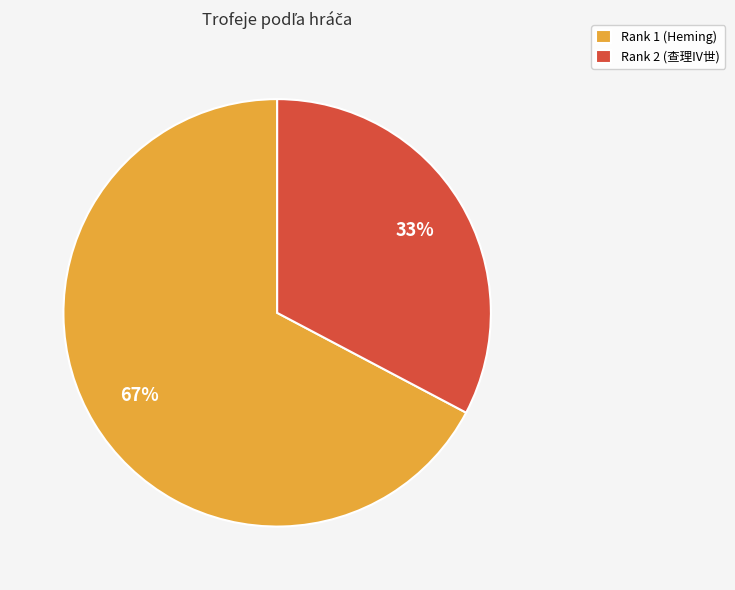

Between Rank 2 (查理IV世) and Rank 1 (Heming), which is larger?

Rank 1 (Heming)